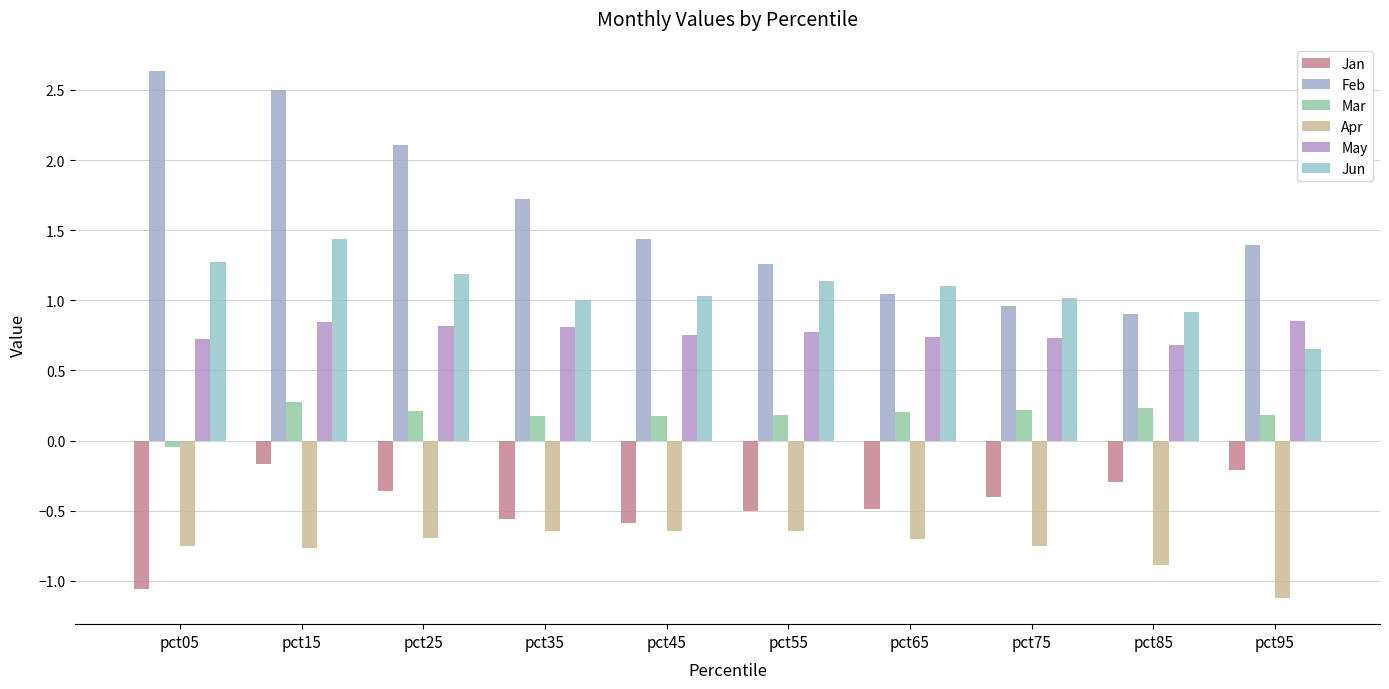

How many series are shown in this chart?

6